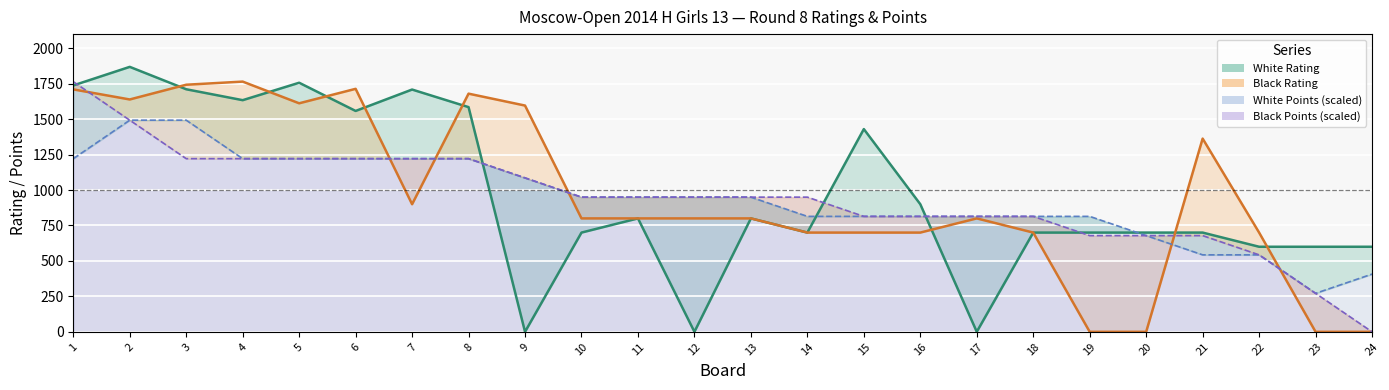

Does the chart display data point markers on the line(s)?

No